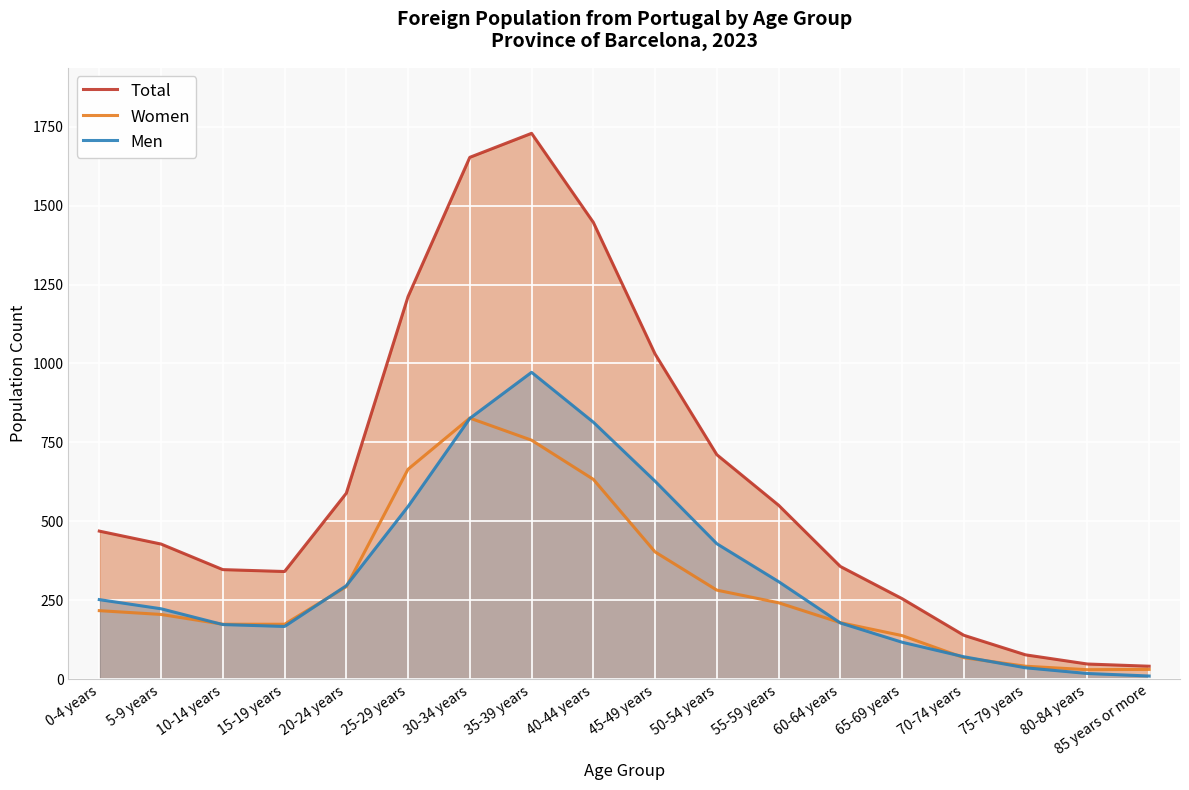

How many distinct data groups are displayed?

3